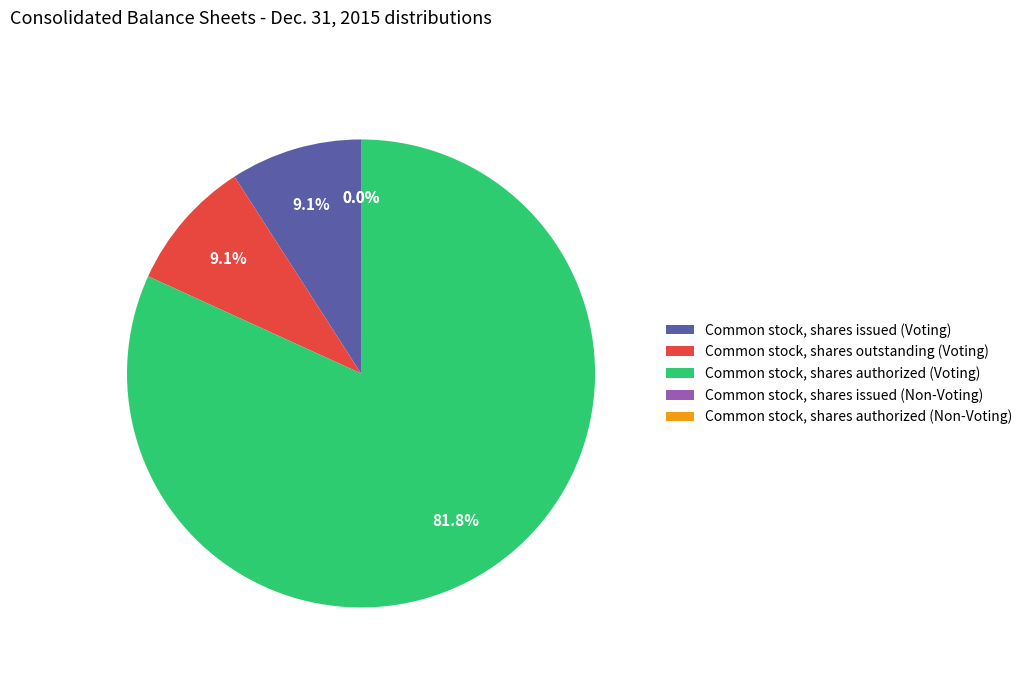

What portion of the pie excludes Common stock, shares outstanding (Voting)?

90.9%